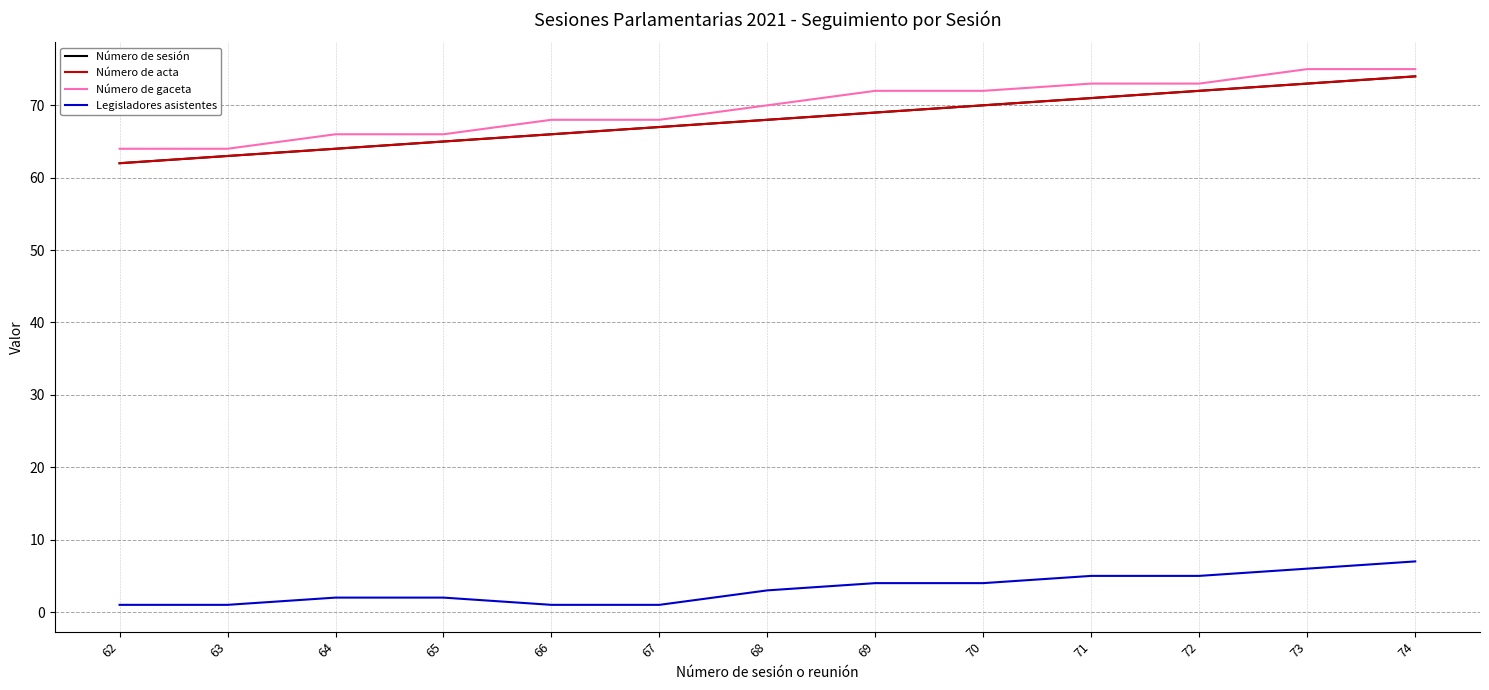

Does the chart display data point markers on the line(s)?

No